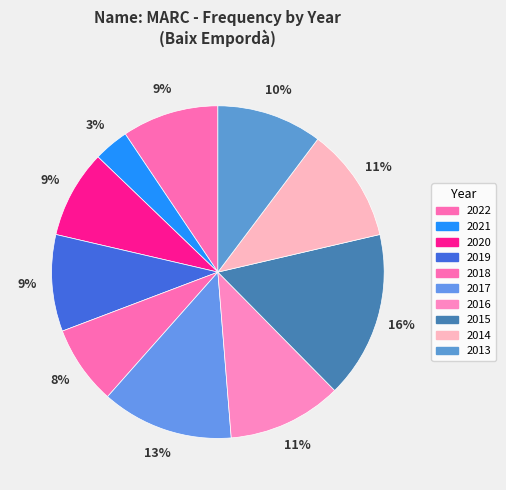

Count the number of slices in the pie.

10